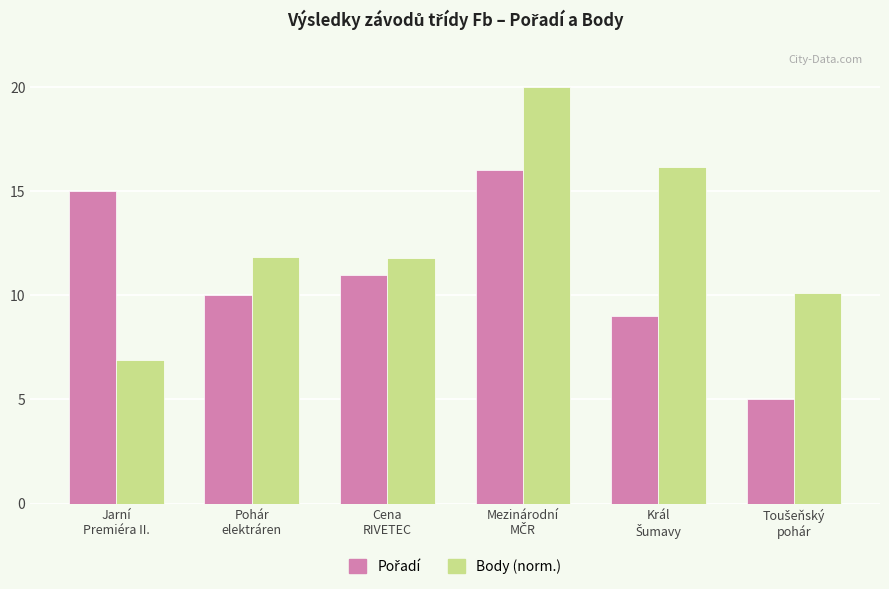

What is the average value of the Body (norm.) series?

12.8